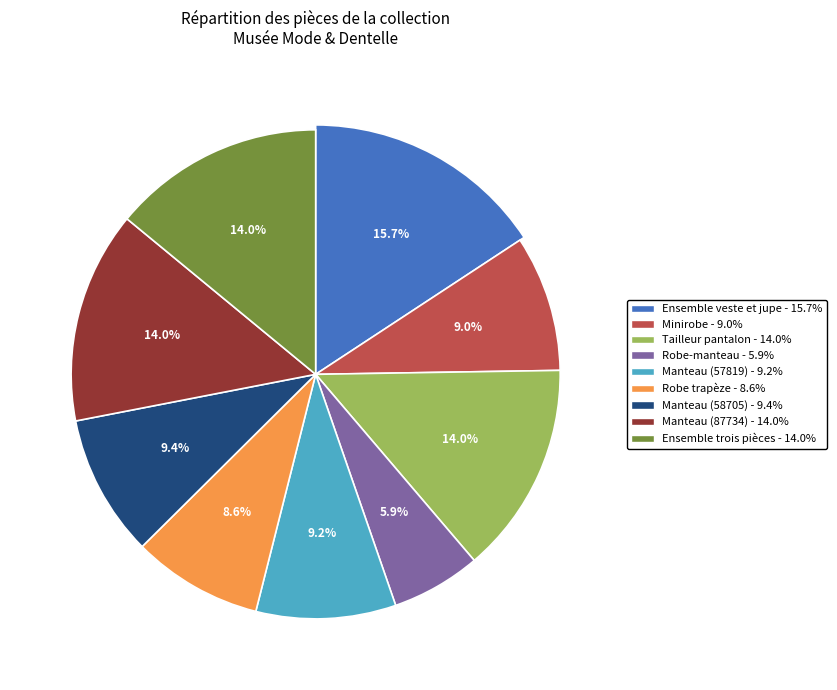

What is the largest slice in the pie chart?

Ensemble veste et jupe